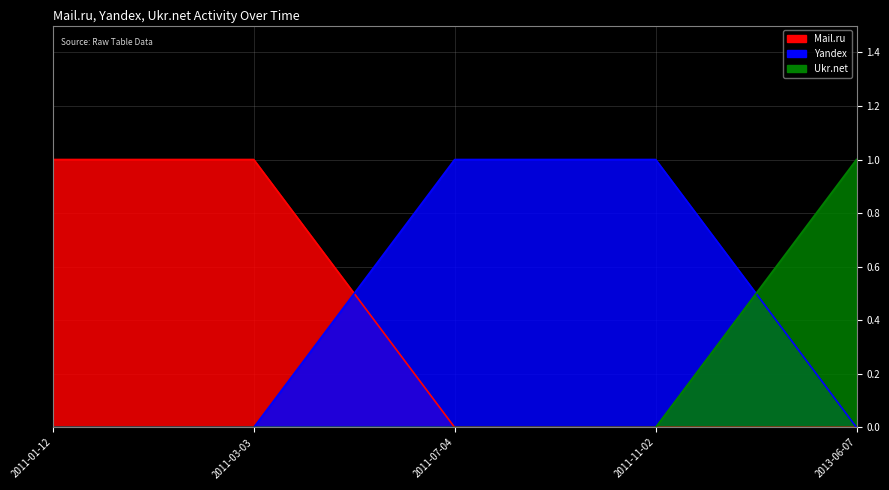

How many values in the Yandex series exceed 0?

2